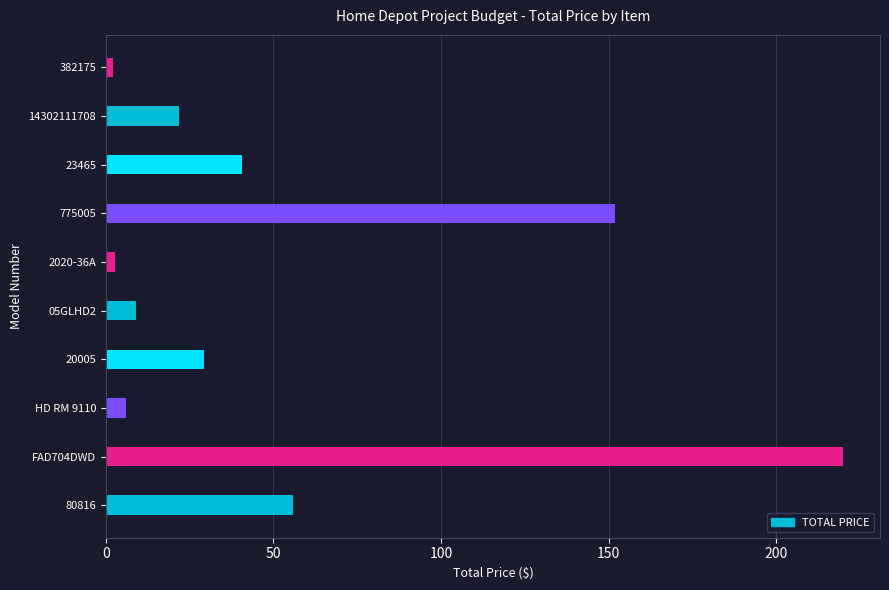

Which has a higher value, 23465 or 14302111708?

23465